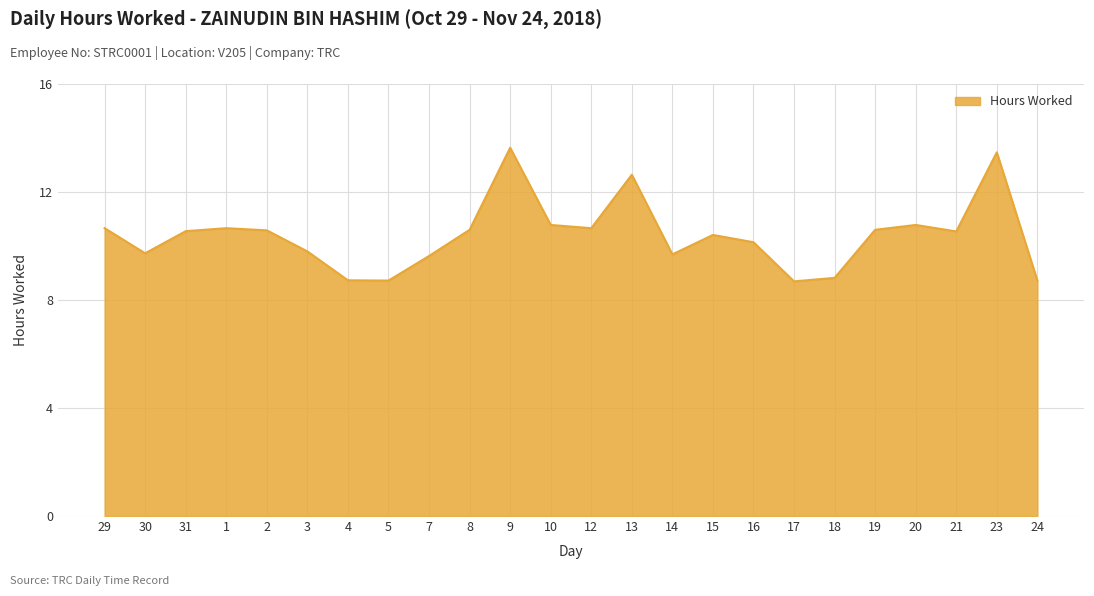

Between 18 and 15, which is larger?

15